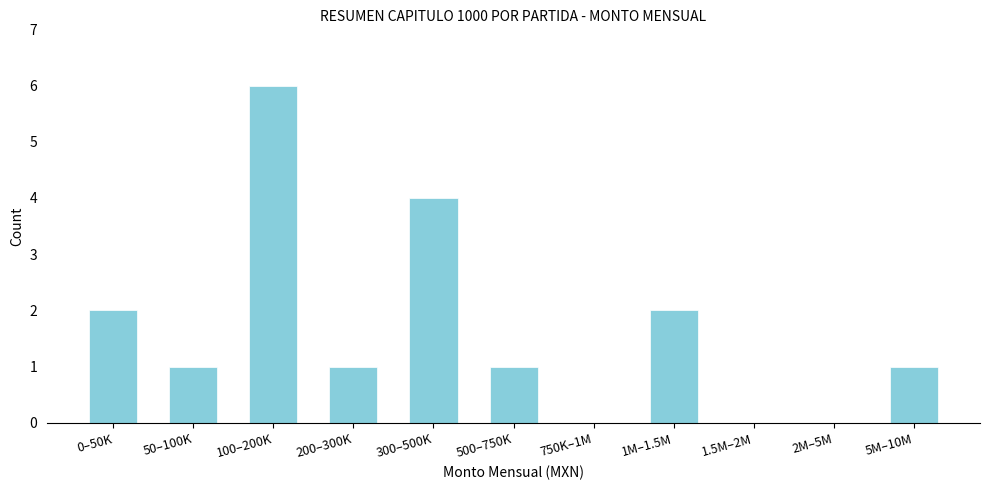

Reading left to right, extract all data points from this chart.

0–50K=2	50–100K=1	100–200K=6	200–300K=1	300–500K=4	500–750K=1	750K–1M=0	1M–1.5M=2	1.5M–2M=0	2M–5M=0	5M–10M=1